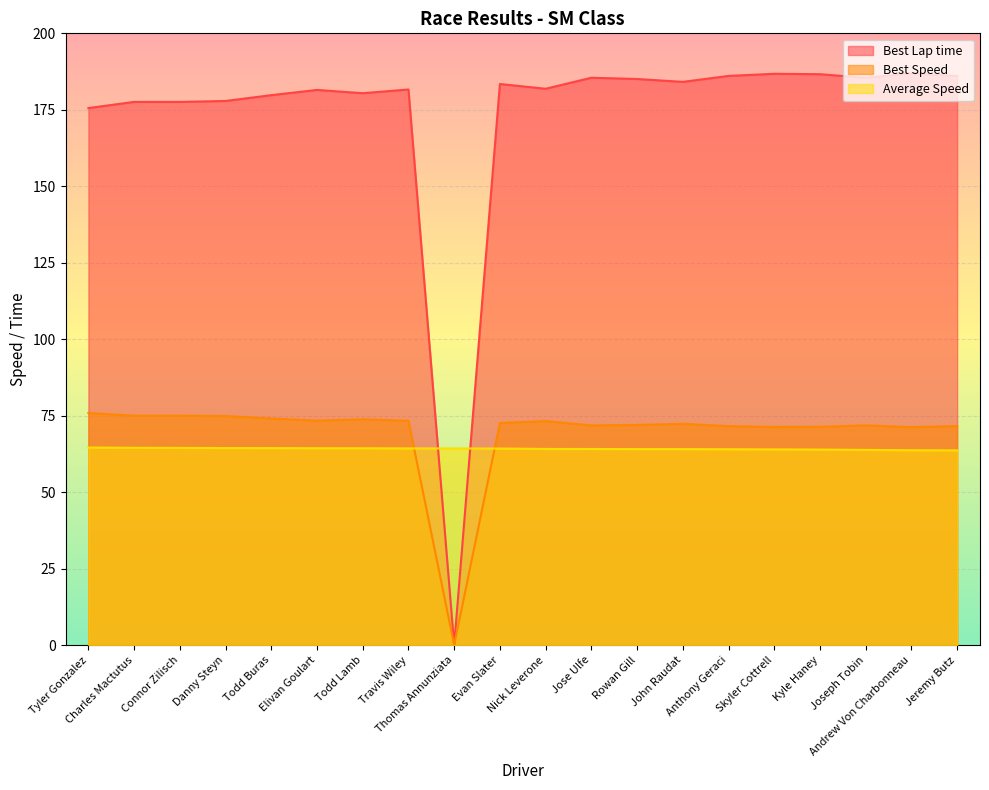

What is the total value across all series at Charles Mactutus?

317.1